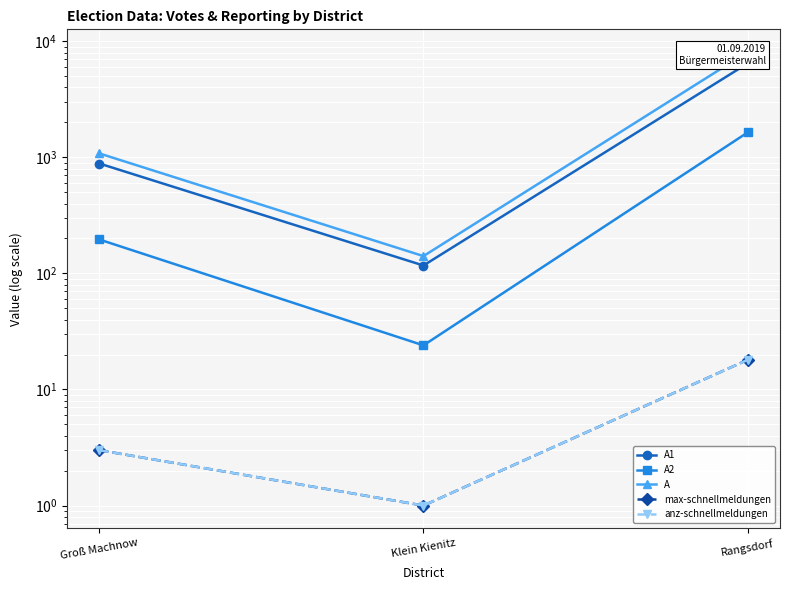

What is the spread (max minus min) of values at Groß Machnow?

1078